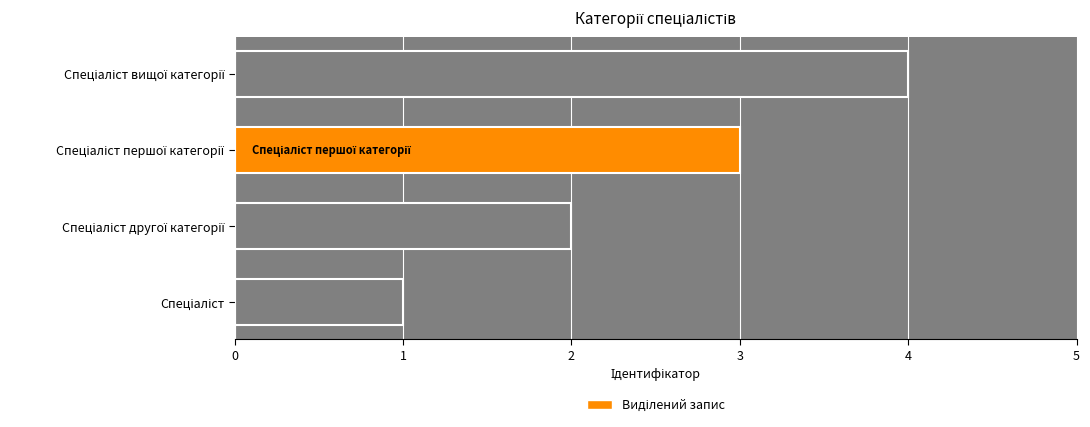

Count the number of data series in this chart.

1